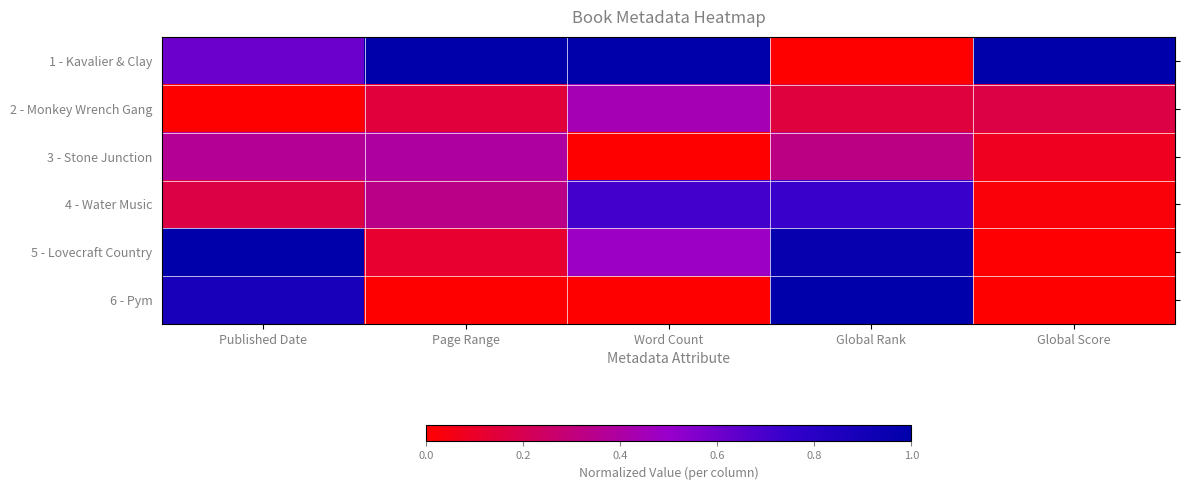

Count the number of categories in the chart.

5